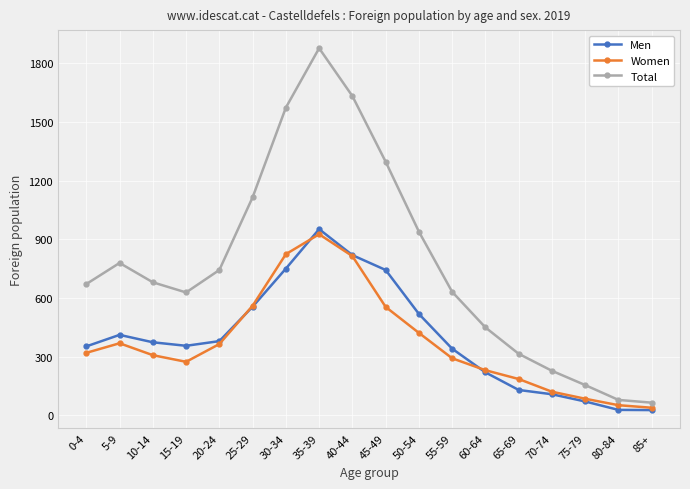

What is the lowest value of the Women series?

38